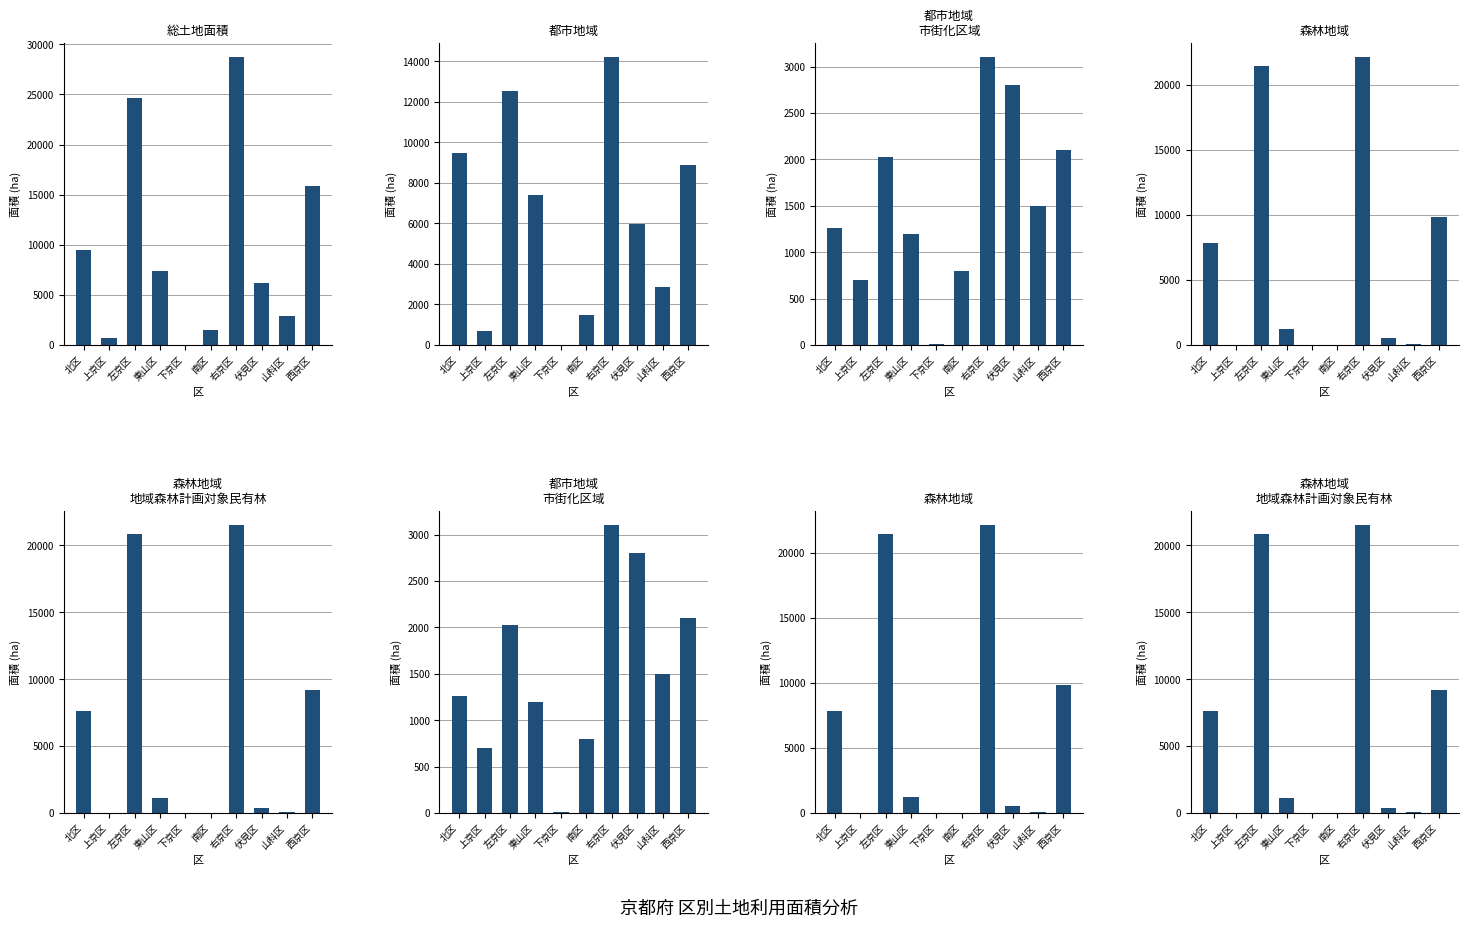

Between 山科区 and 上京区, which is larger?

山科区